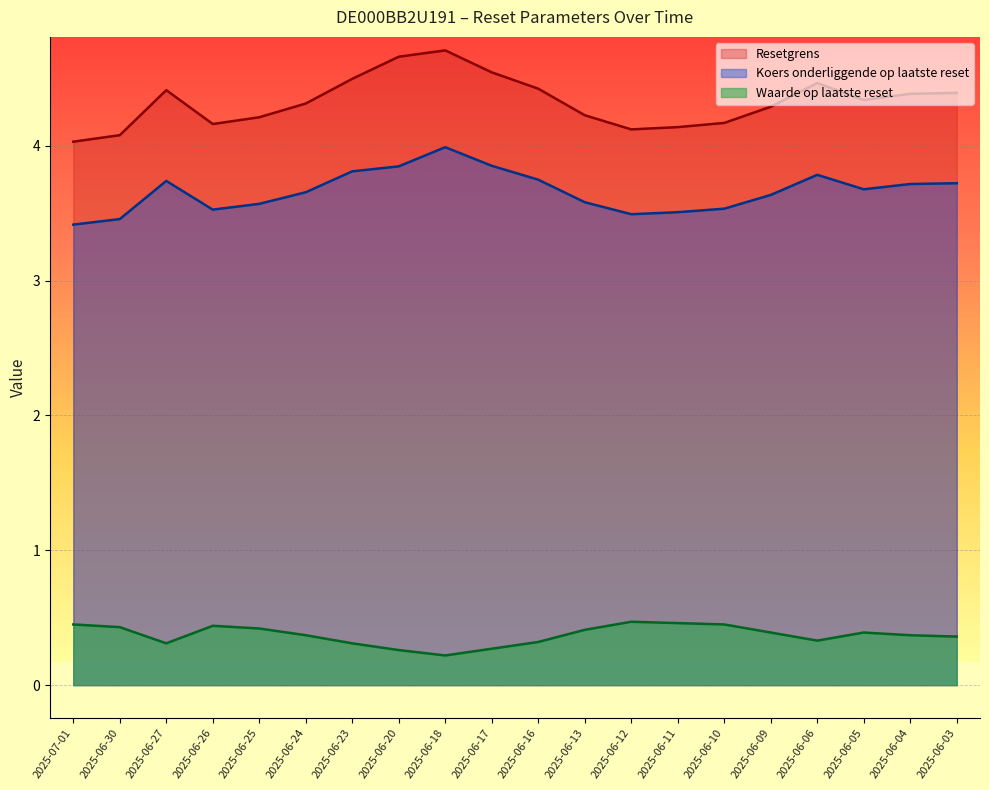

How many lines are shown in the chart?

3